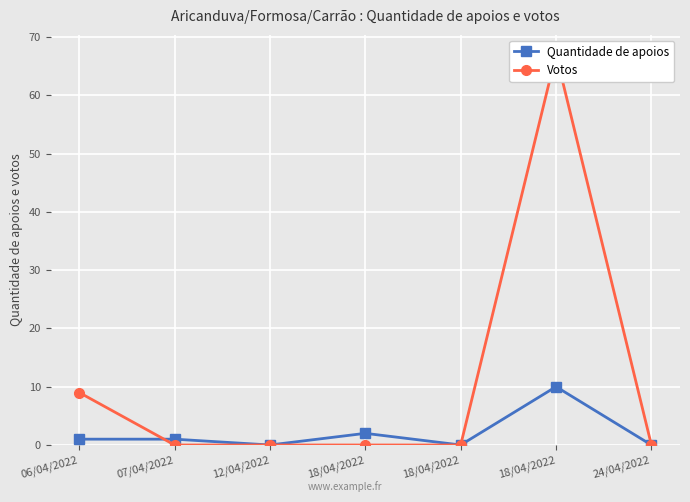

Rank the series at 07/04/2022 from lowest to highest value.

Votos, Quantidade de apoios